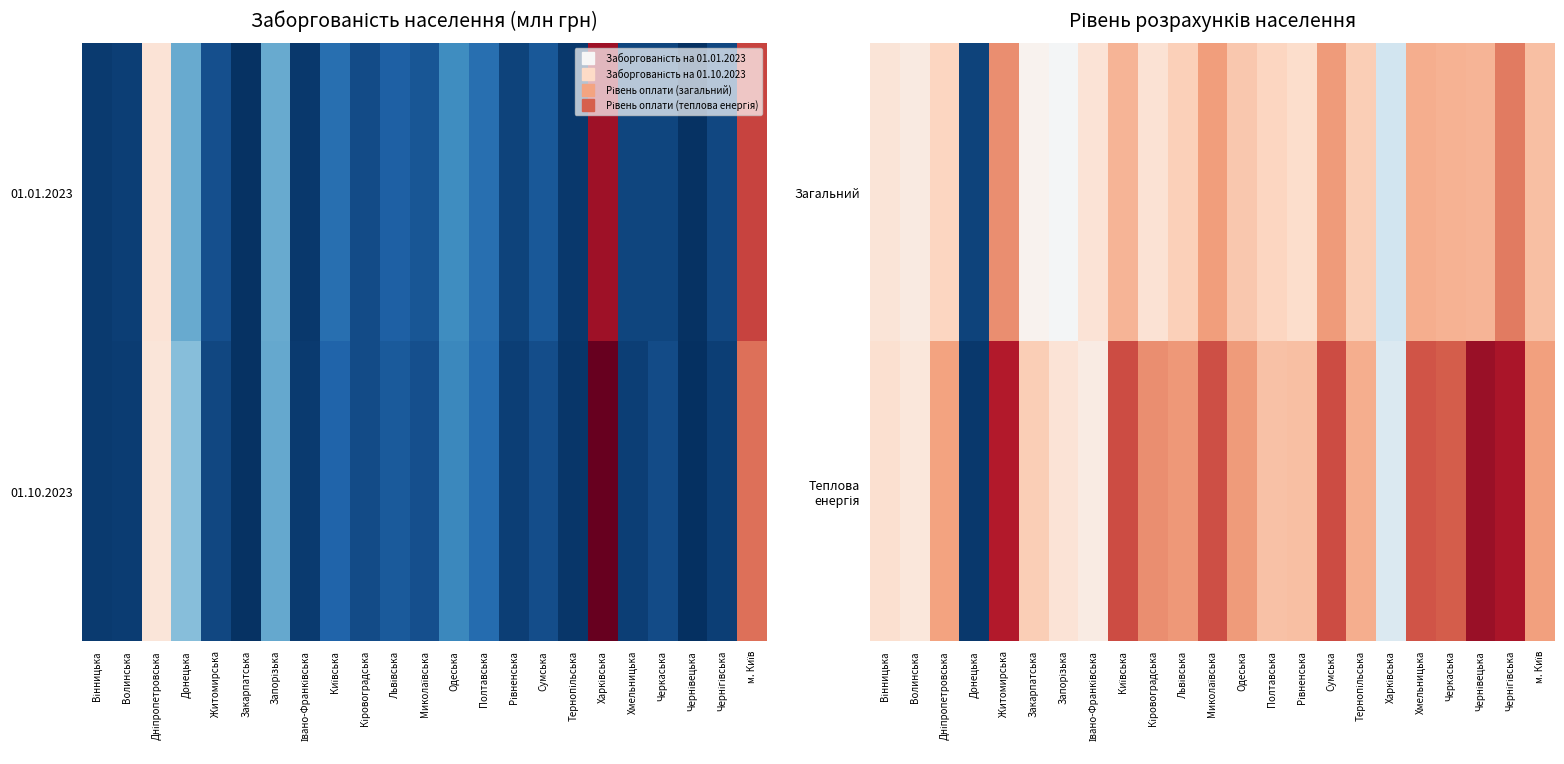

At Рівненська, list the series in order from smallest to largest.

Загальний, Теплова енергія